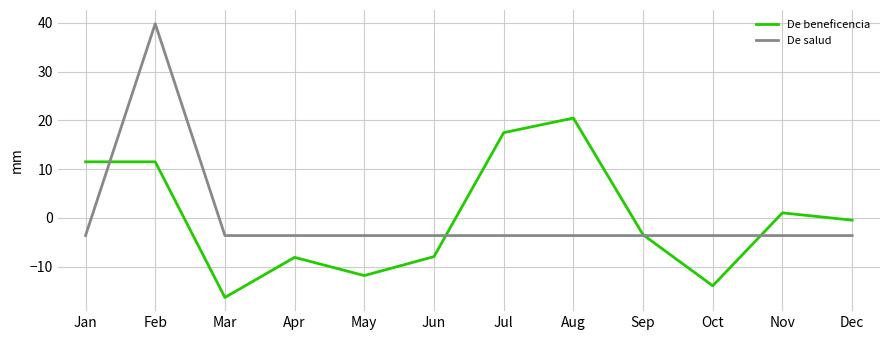

What is the spread (max minus min) of values at Aug?

24.1